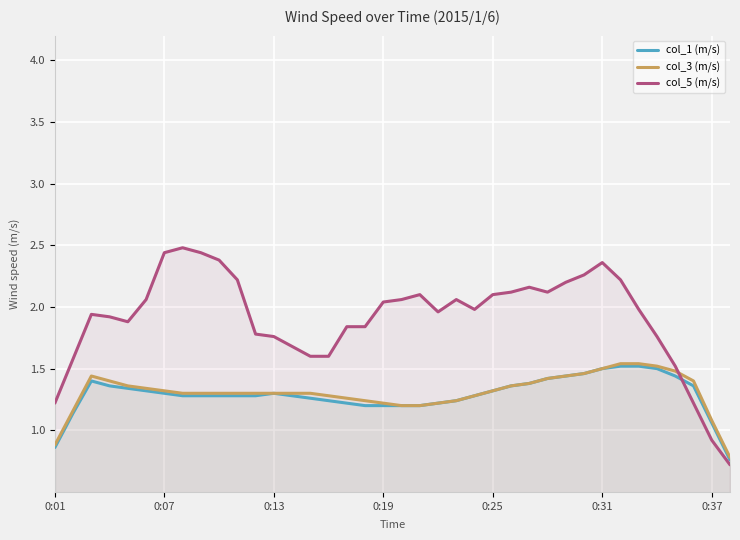

Count the number of categories in the chart.

38